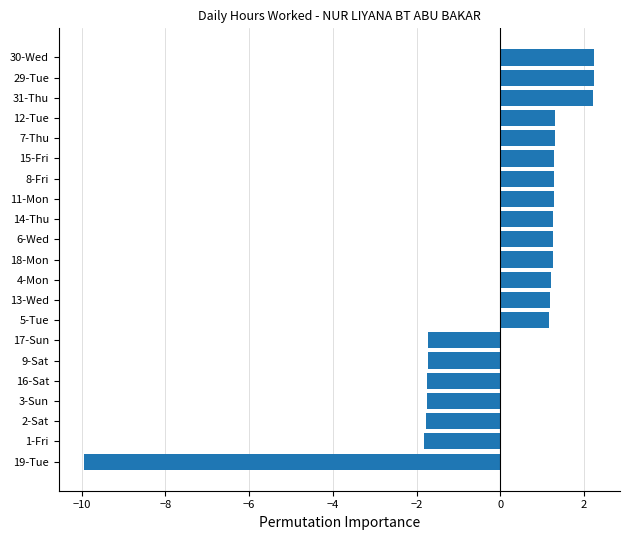

Which has a higher value, 9-Sat or 30-Wed?

30-Wed